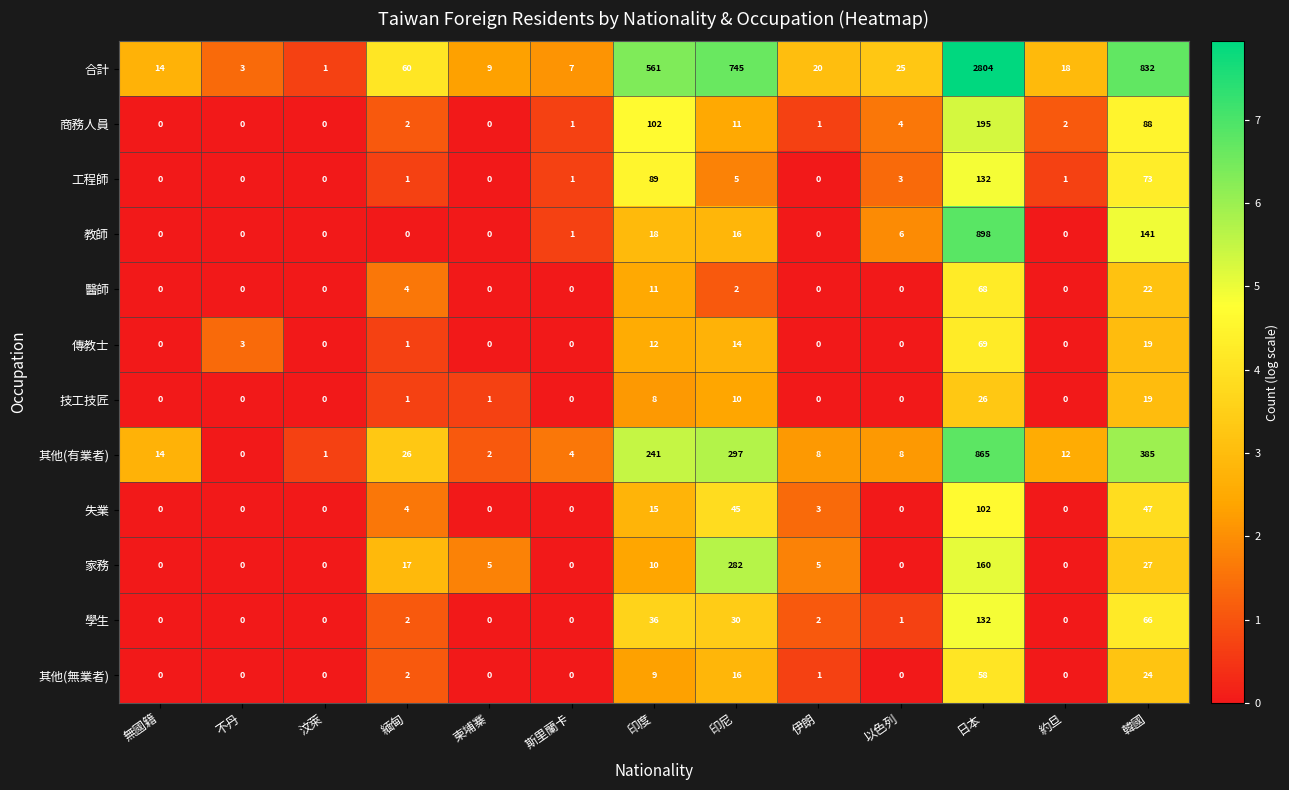

How many distinct data groups are displayed?

12